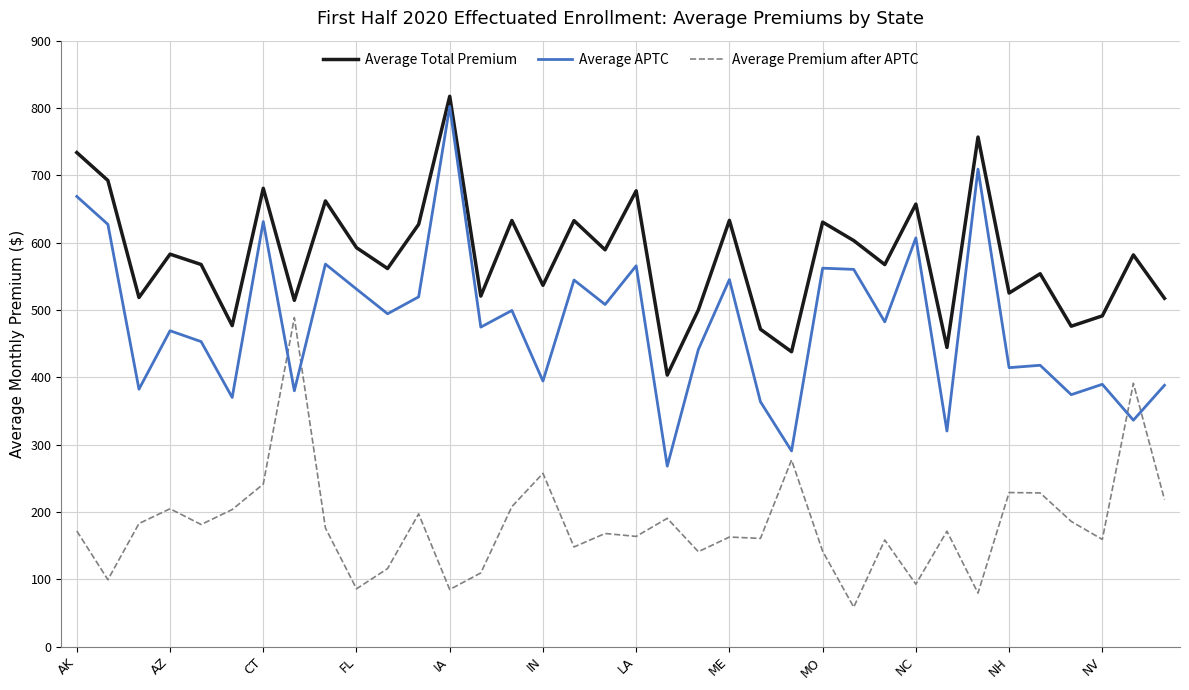

True or false: Average Premium after APTC and Average Total Premium cross at least once.

False